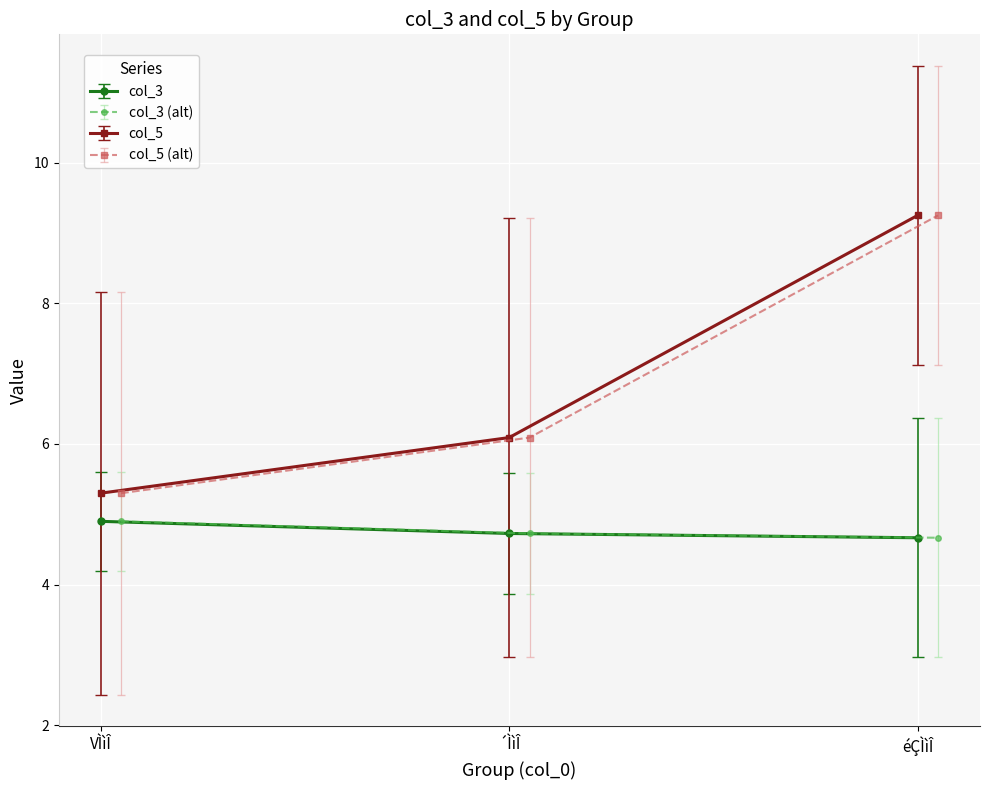

Which category has the highest value in the col_5 series?

éÇÌìÎ